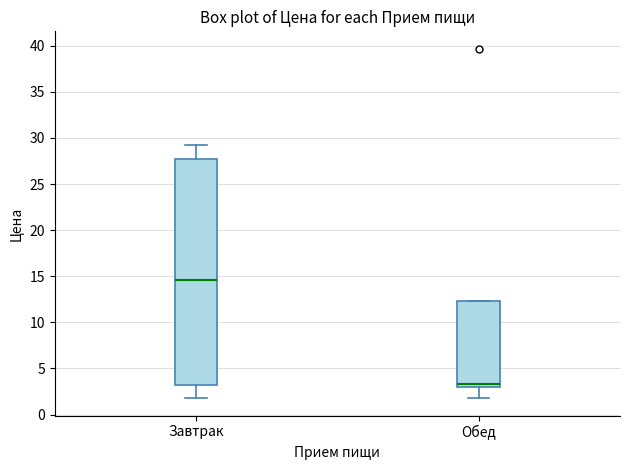

Which box has the lowest median line?

Обед